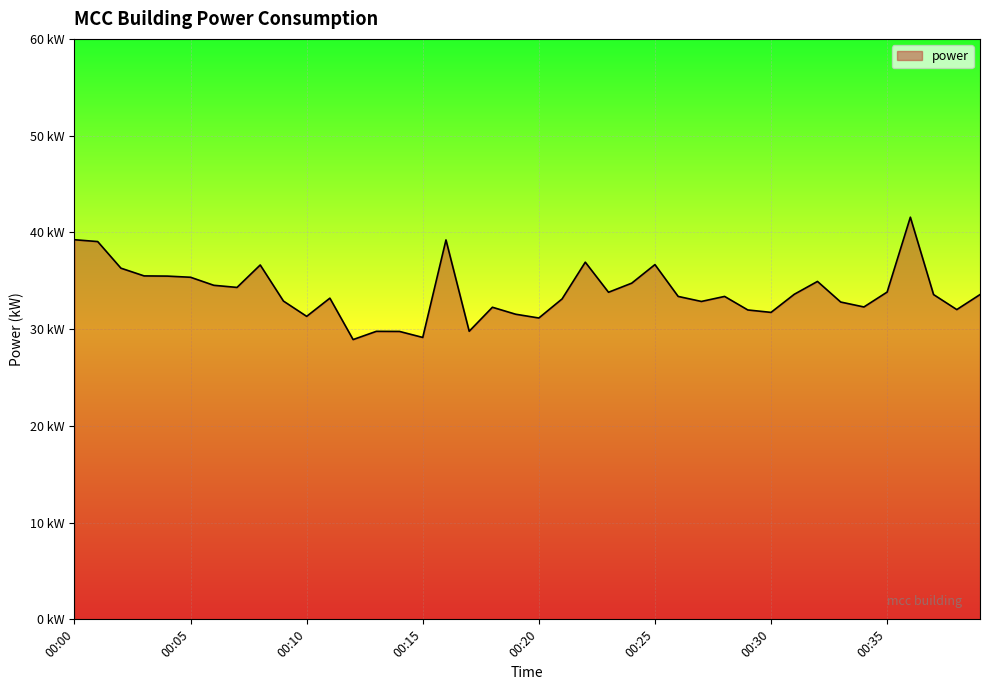

Does the chart display data point markers on the line(s)?

No